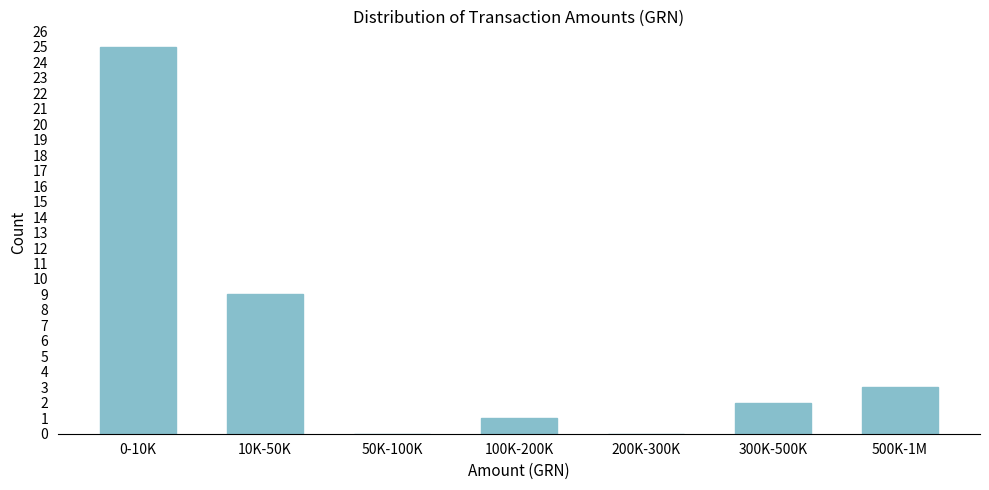

Reading left to right, list all the values displayed in this chart.

0-10K=25	10K-50K=9	50K-100K=0	100K-200K=1	200K-300K=0	300K-500K=2	500K-1M=3